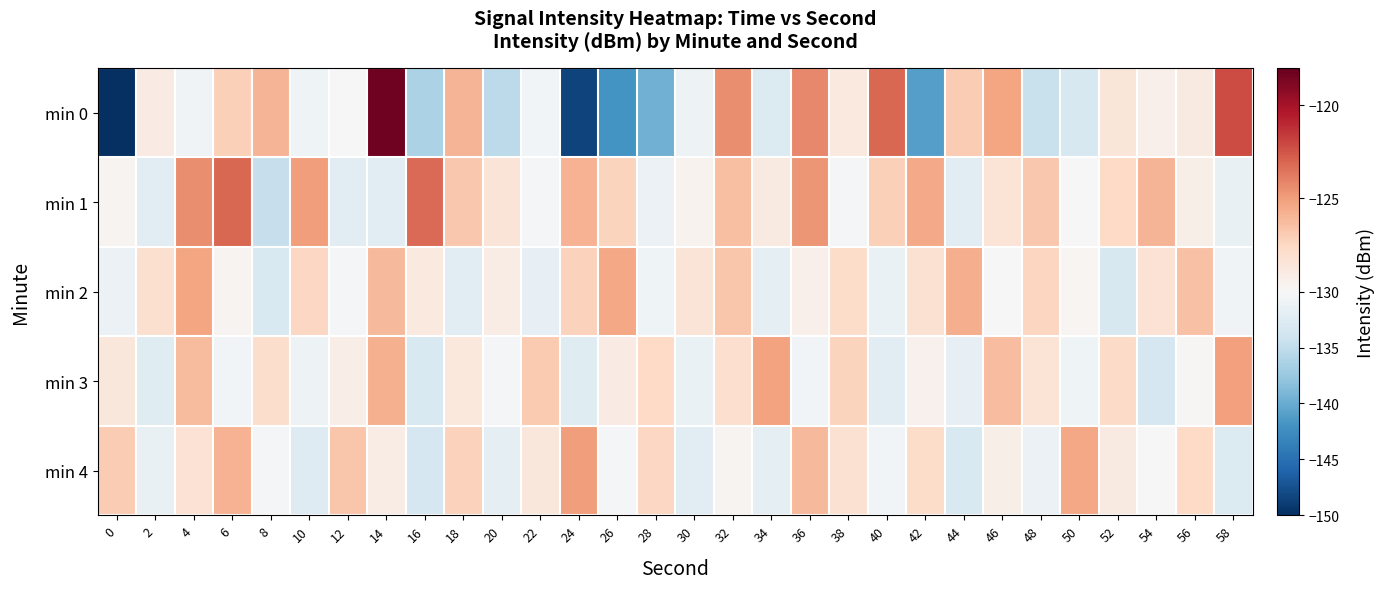

What is the smallest value displayed?

-221.0